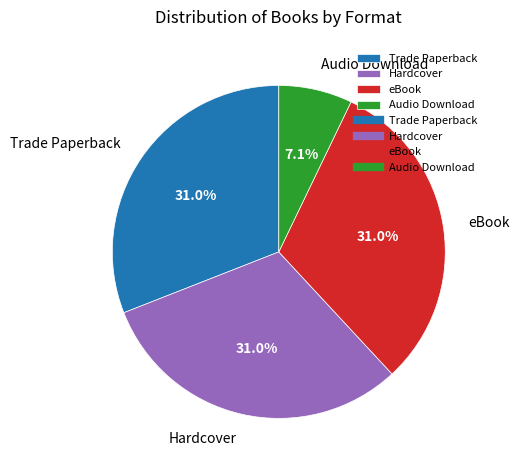

What is the ratio of the value at Trade Paperback to the value at Hardcover?

1.0